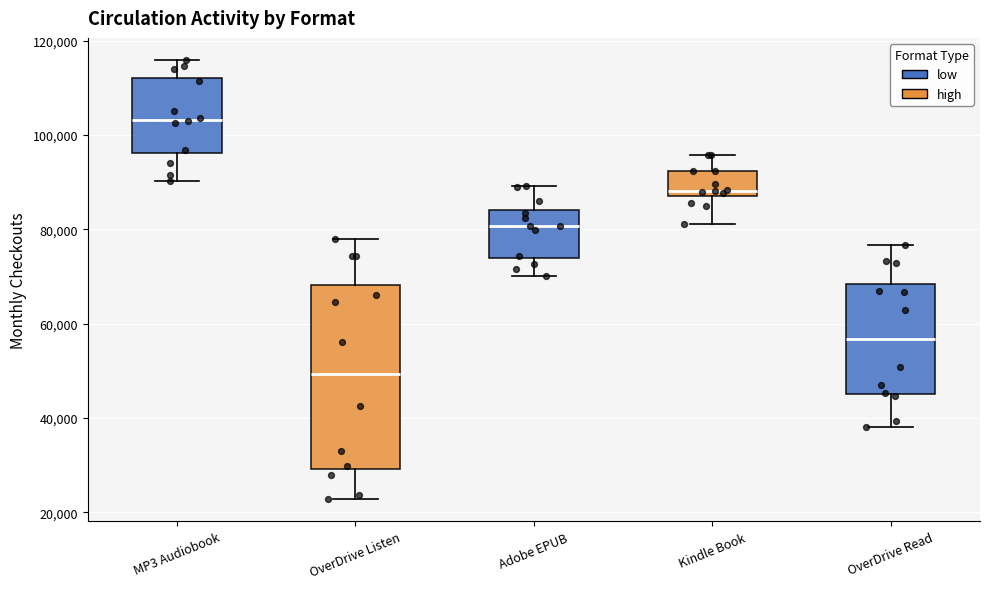

Which box has the lowest median line?

OverDrive Listen